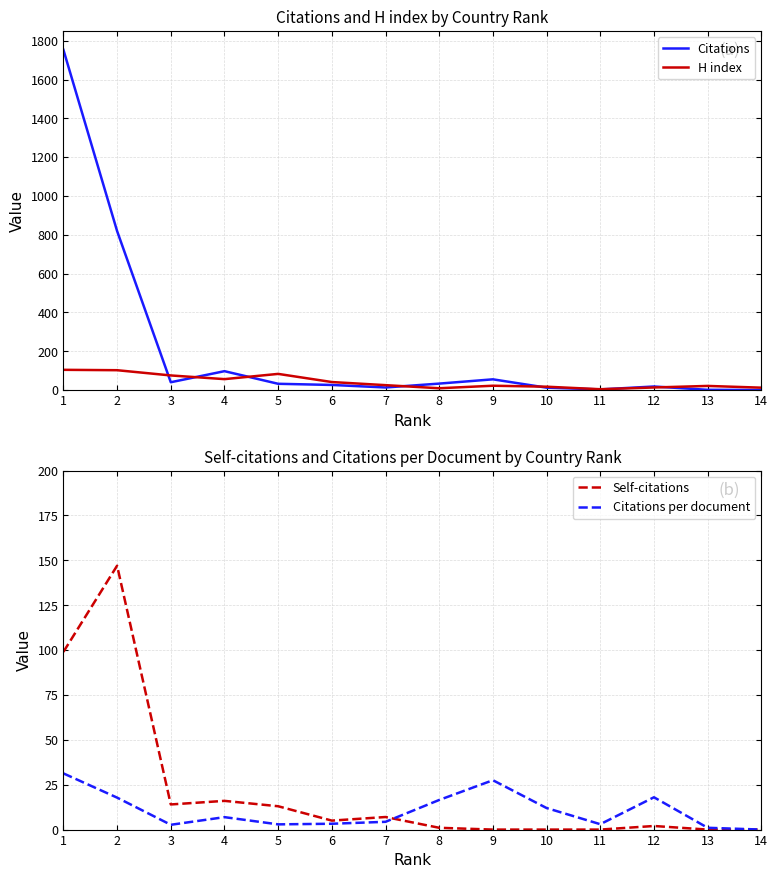

The value of Citations per document at 9 is 27.5. True or false?

True